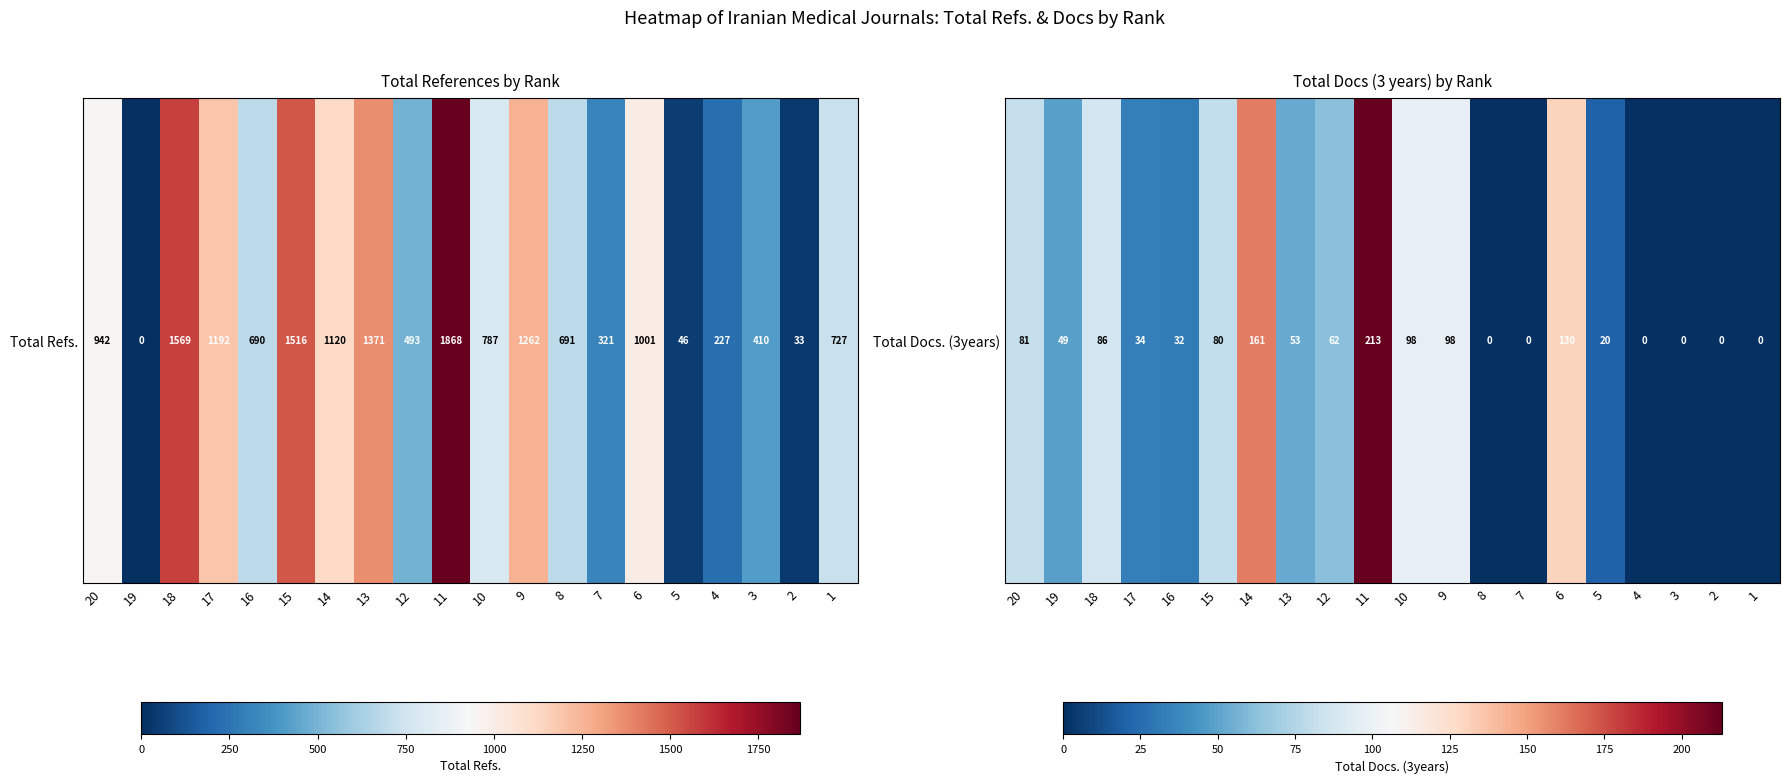

How many values are below 53?

10